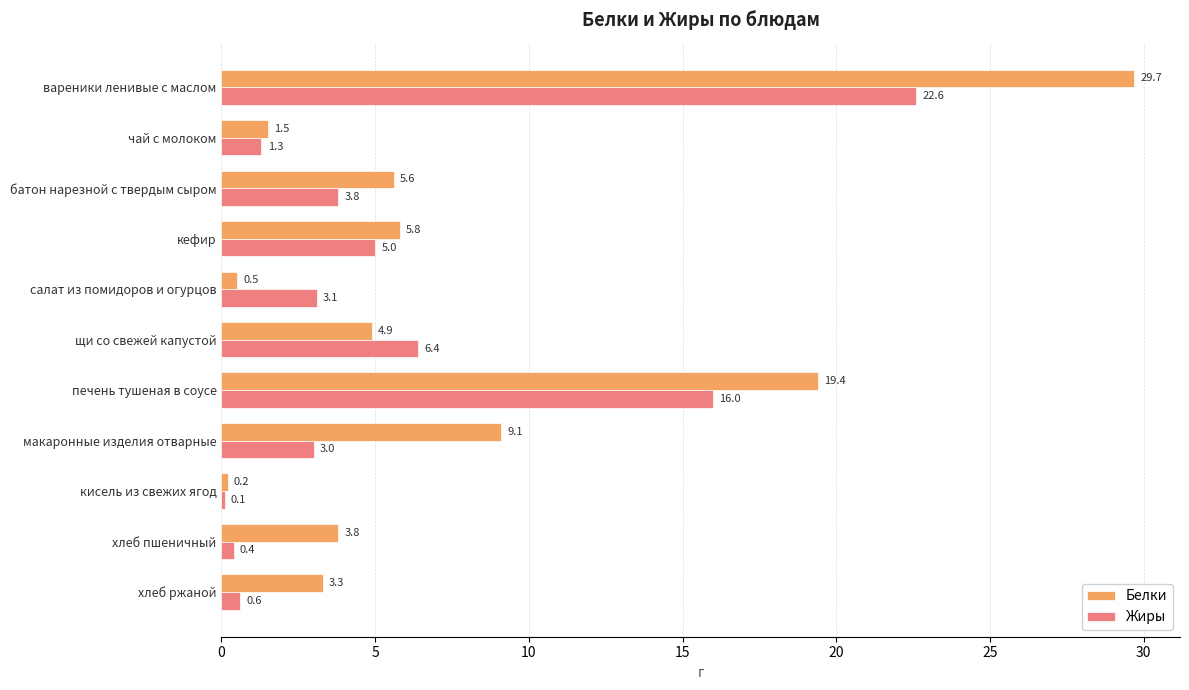

Is the value of Жиры at хлеб пшеничный greater than the value of Белки at кисель из свежих ягод?

Yes